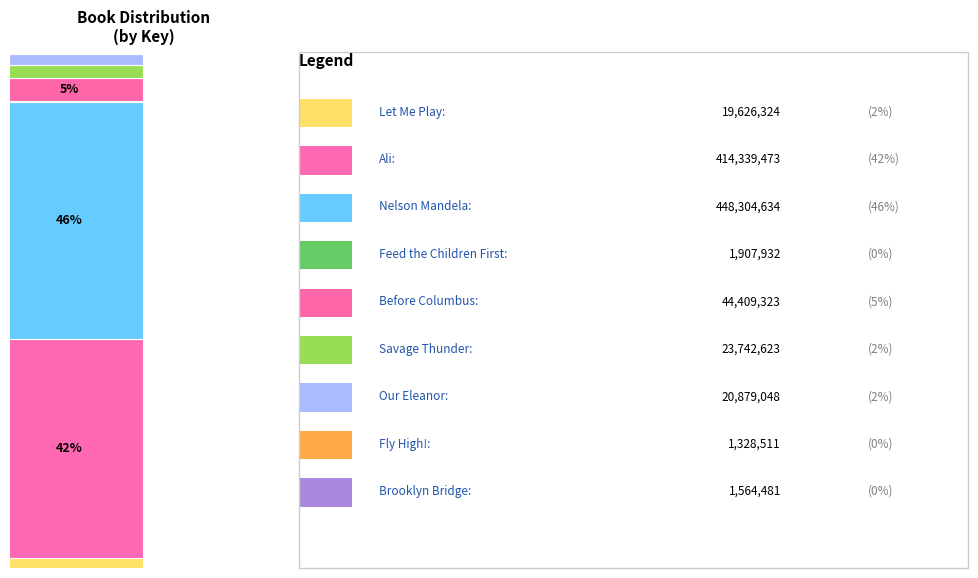

Does the chart contain stacked bars?

Yes